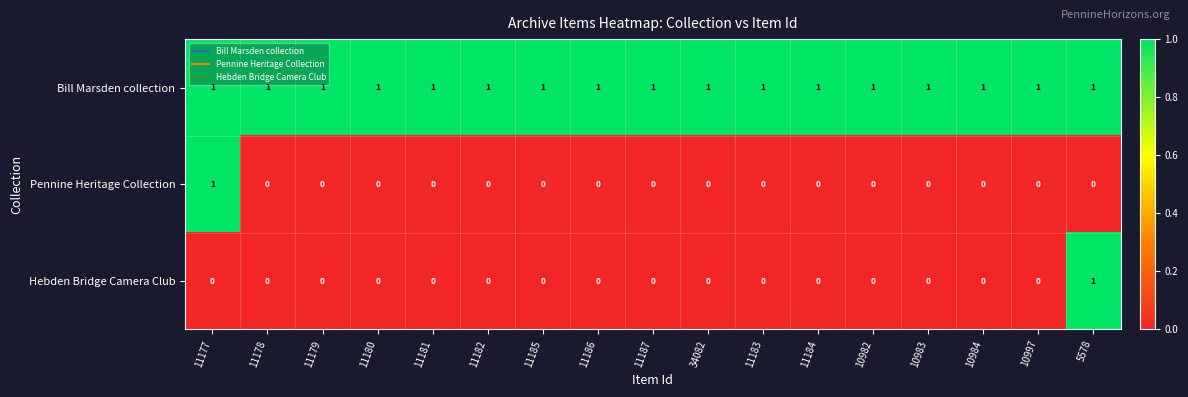

Count the number of data series in this chart.

3